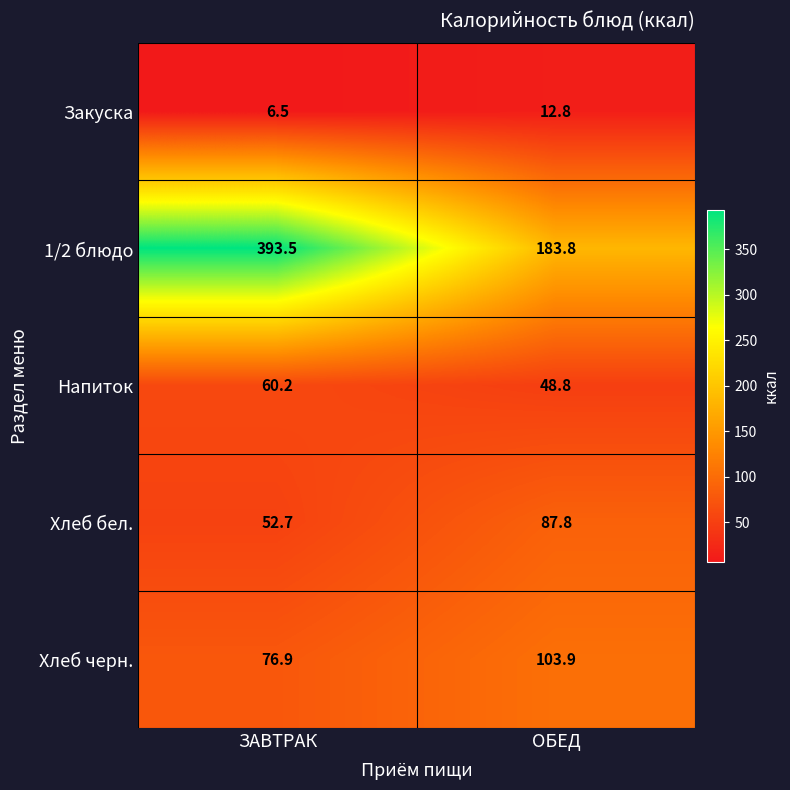

How many categories are shown in the chart?

2